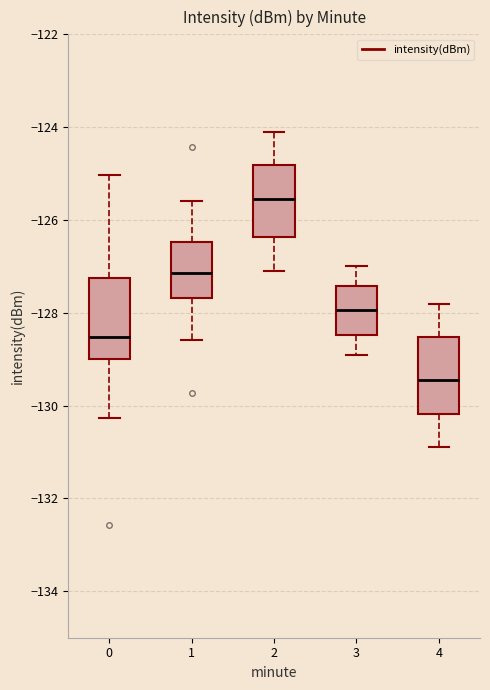

Reading left to right, transcribe this box plot: for each box, give where its median line is, the range the box spans, and where its two whiskers end, as read against the y-axis. The values are not printed on the chart, so give them approximately, as read against the axis.

0: median -128.6, box -129.0 to -127.2, whiskers -130.2 to -125.0
1: median -127.2, box -127.6 to -126.4, whiskers -128.6 to -125.6
2: median -125.6, box -126.4 to -124.8, whiskers -127.0 to -124.0
3: median -128.0, box -128.4 to -127.4, whiskers -128.8 to -127.0
4: median -129.4, box -130.2 to -128.6, whiskers -130.8 to -127.8